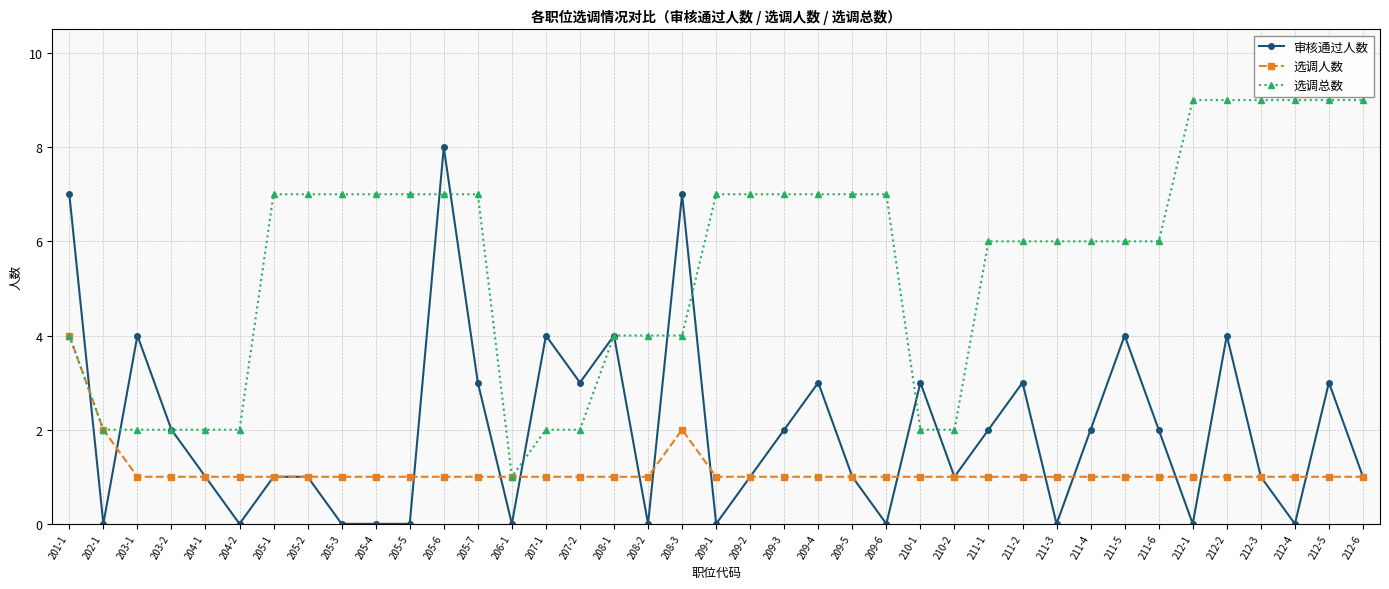

What is the minimum value for 选调总数?

1